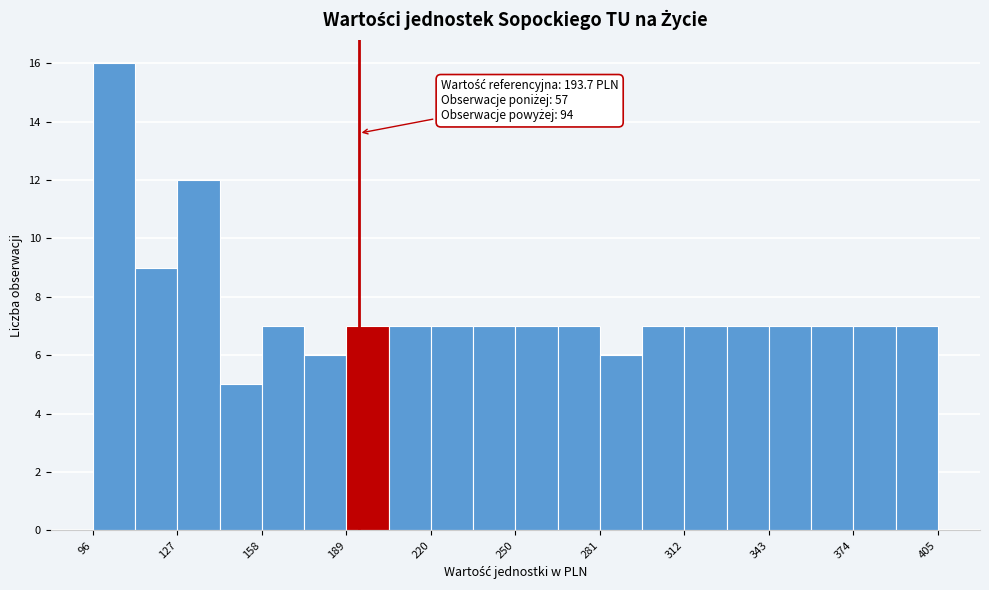

Read against the x-axis, roughly where is the centre of the tallest bar?

105